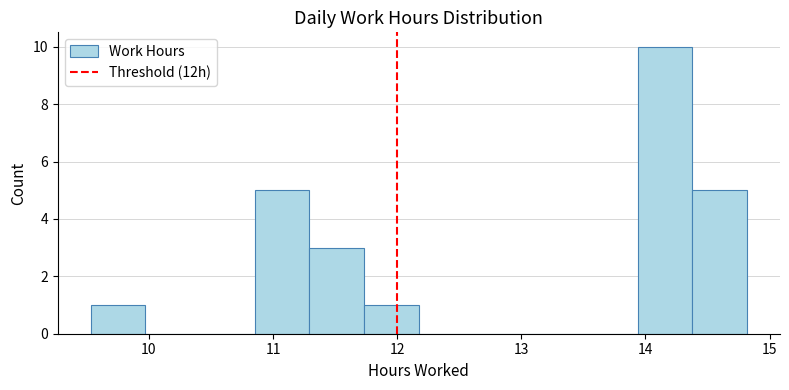

Which range on the x-axis has the tallest bar?

13.9 to 14.4